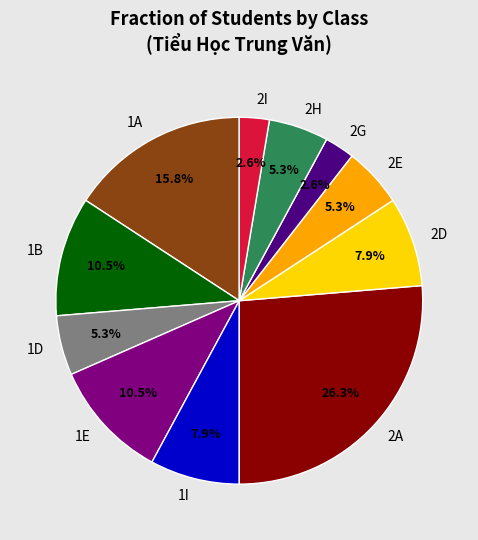

What percentage is NOT represented by 1B?

89.5%